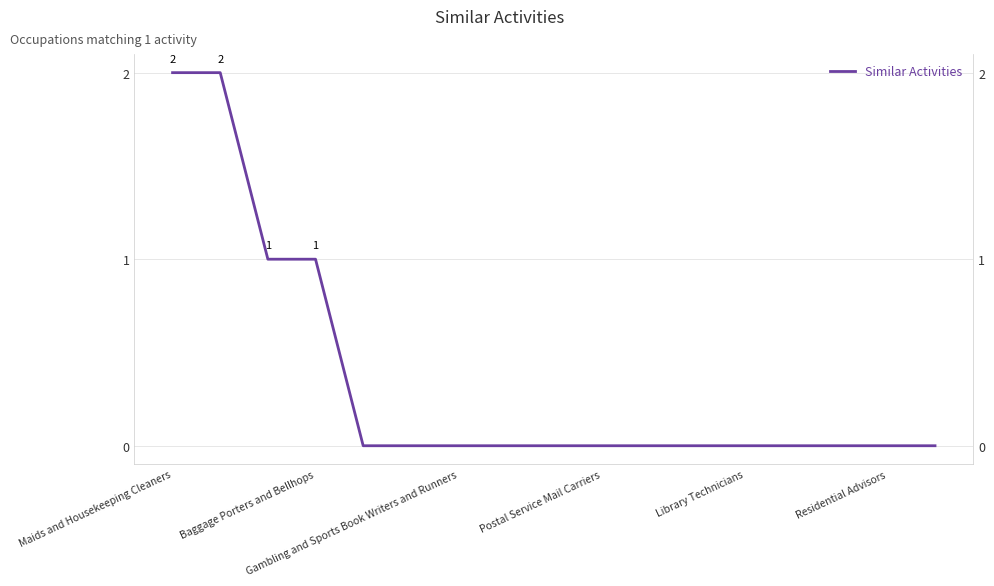

How many values exceed 0?

4